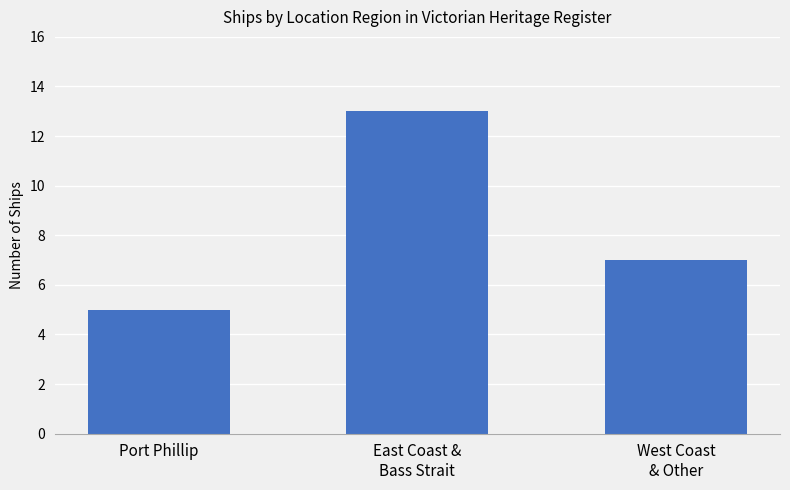

How many values are below 7?

1